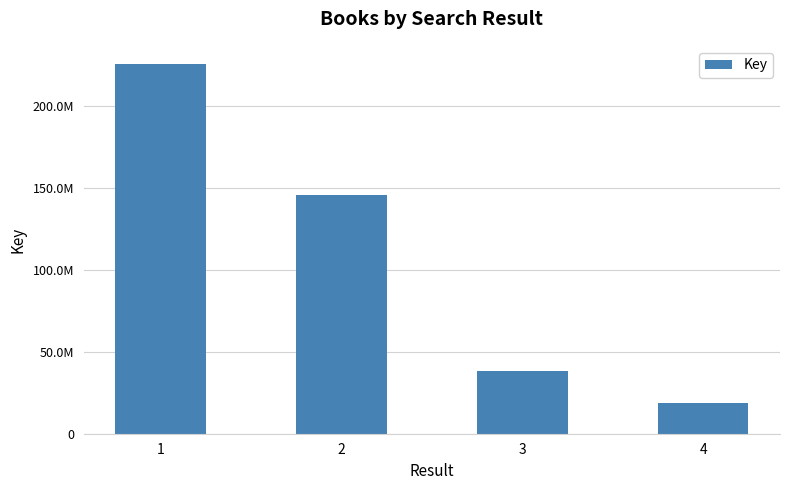

Reading left to right, transcribe all the data shown in this chart.

1=225337470	2=145898767	3=38248238	4=18504857